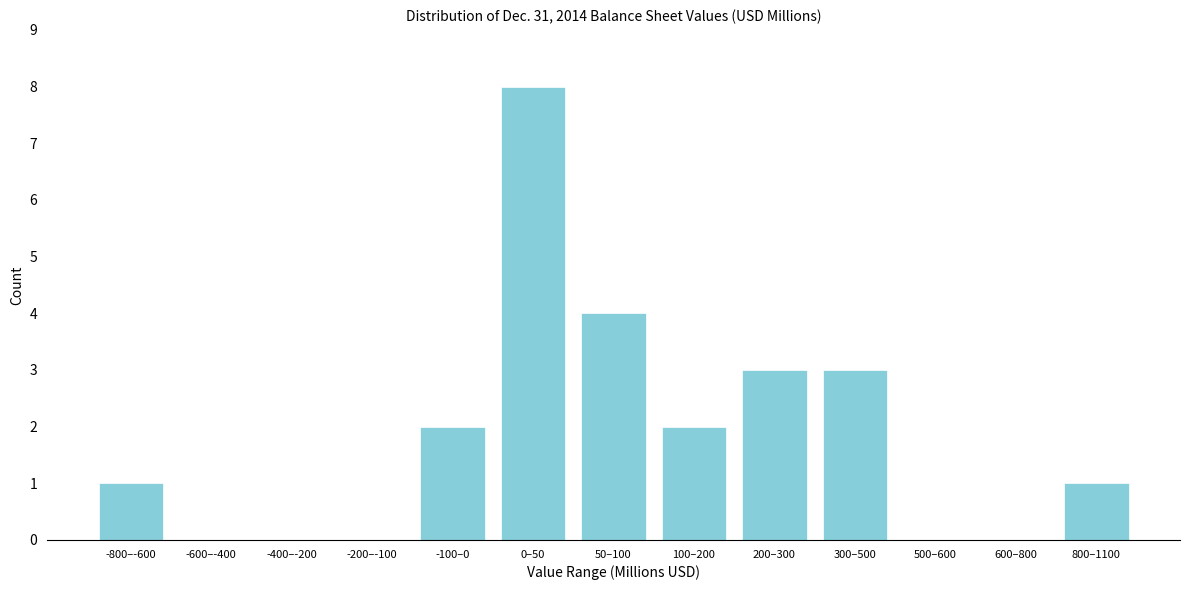

Reading right to left, list all the values displayed in this chart.

800–1100=1	600–800=0	500–600=0	300–500=3	200–300=3	100–200=2	50–100=4	0–50=8	-100–0=2	-200–-100=0	-400–-200=0	-600–-400=0	-800–-600=1